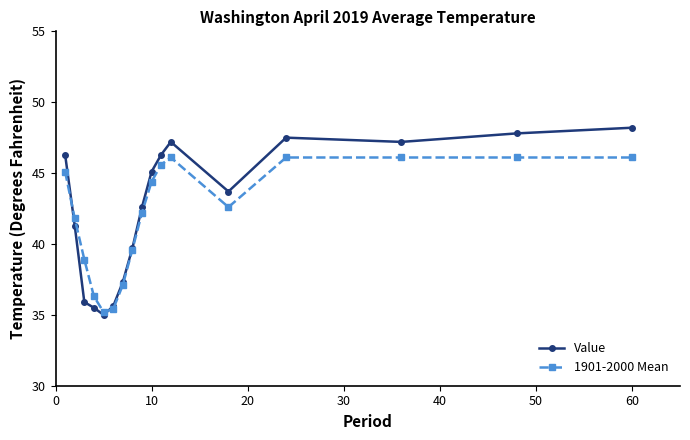

Reading left to right, list all the values displayed in this chart.

Value: 46.3	41.3	35.9	35.5	35.0	35.6	37.3	39.7	42.6	45.1	46.3	47.2	43.7	47.5	47.2	47.8	48.2
1901-2000 Mean: 45.1	41.8	38.9	36.3	35.2	35.4	37.1	39.6	42.2	44.4	45.6	46.1	42.6	46.1	46.1	46.1	46.1